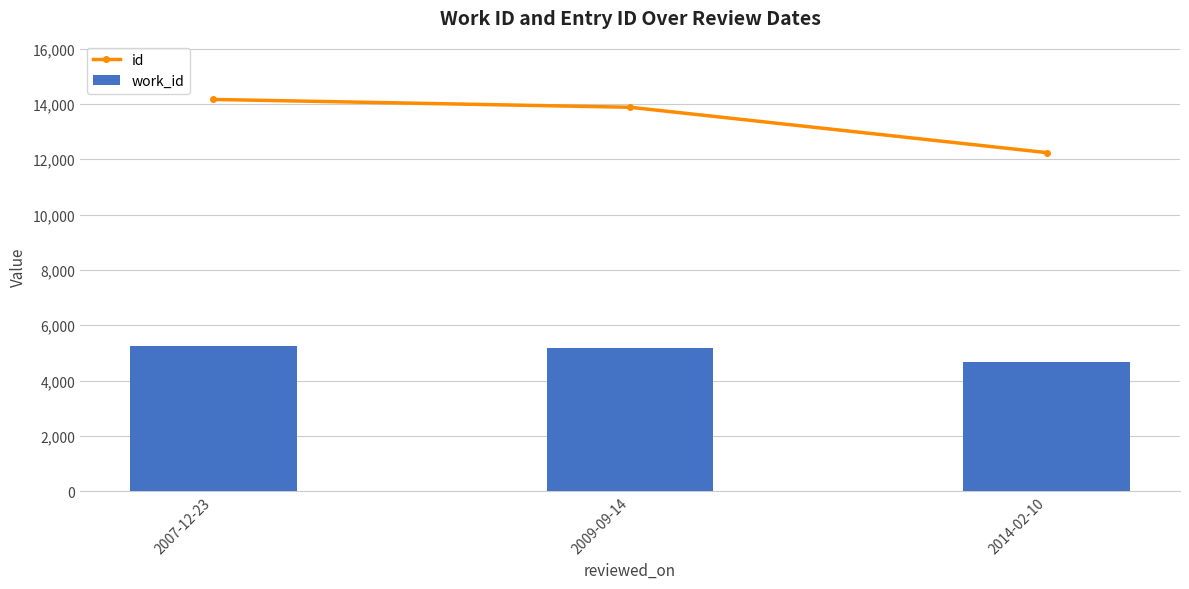

Reading left to right, extract all data points from this chart.

id: 14161	13878	12239
work_id: 5248	5160	4653